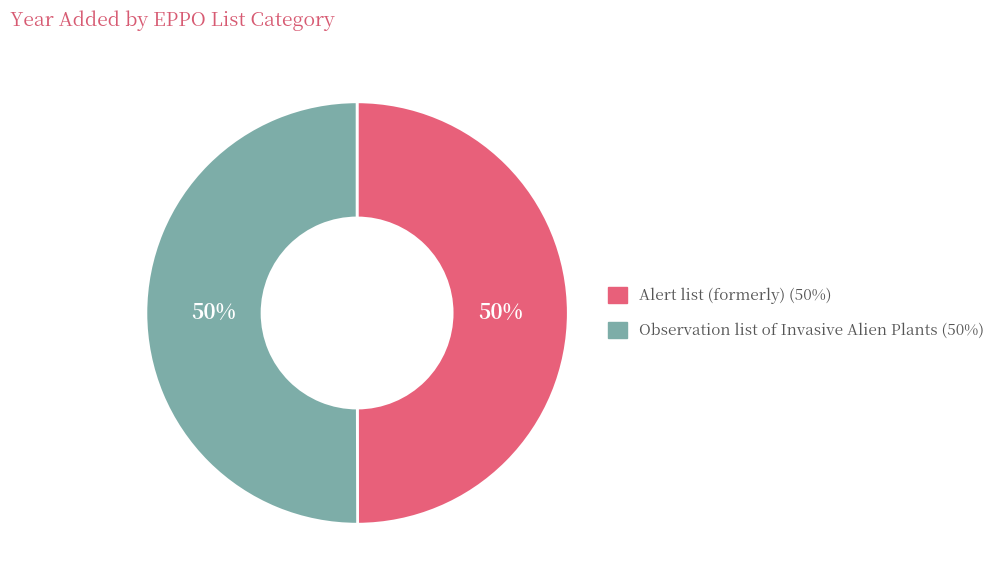

True or false: Alert list (formerly) accounts for 50% of the total.

True